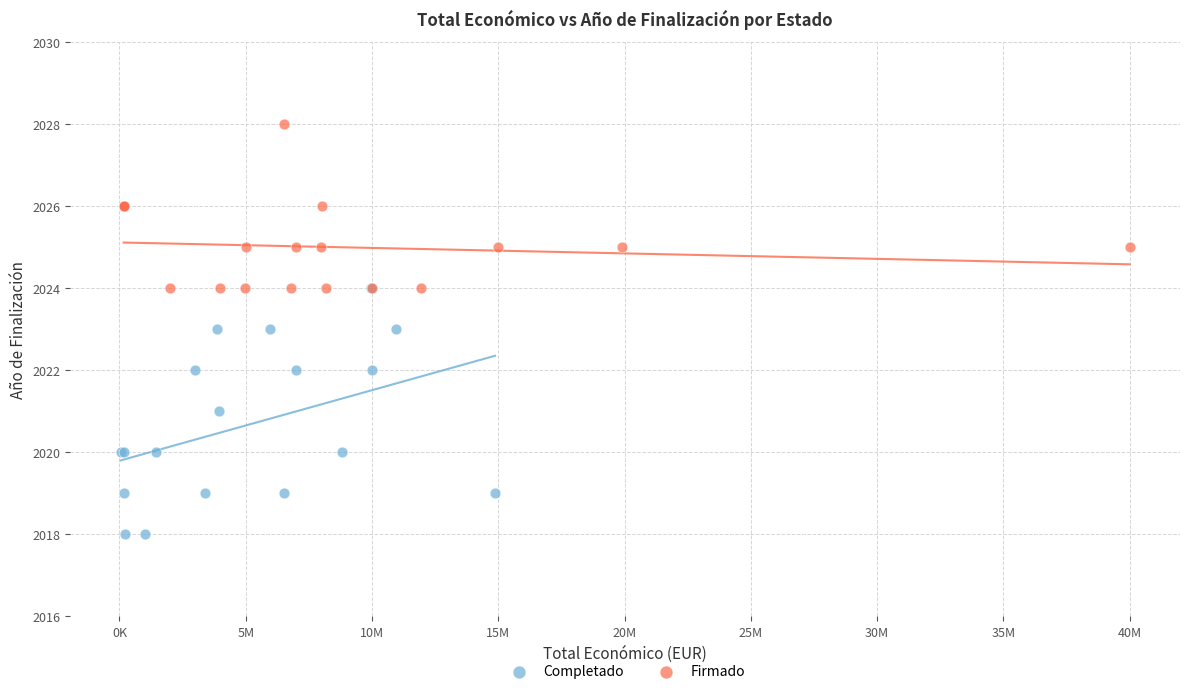

Which series contains the highest Y value?

Firmado